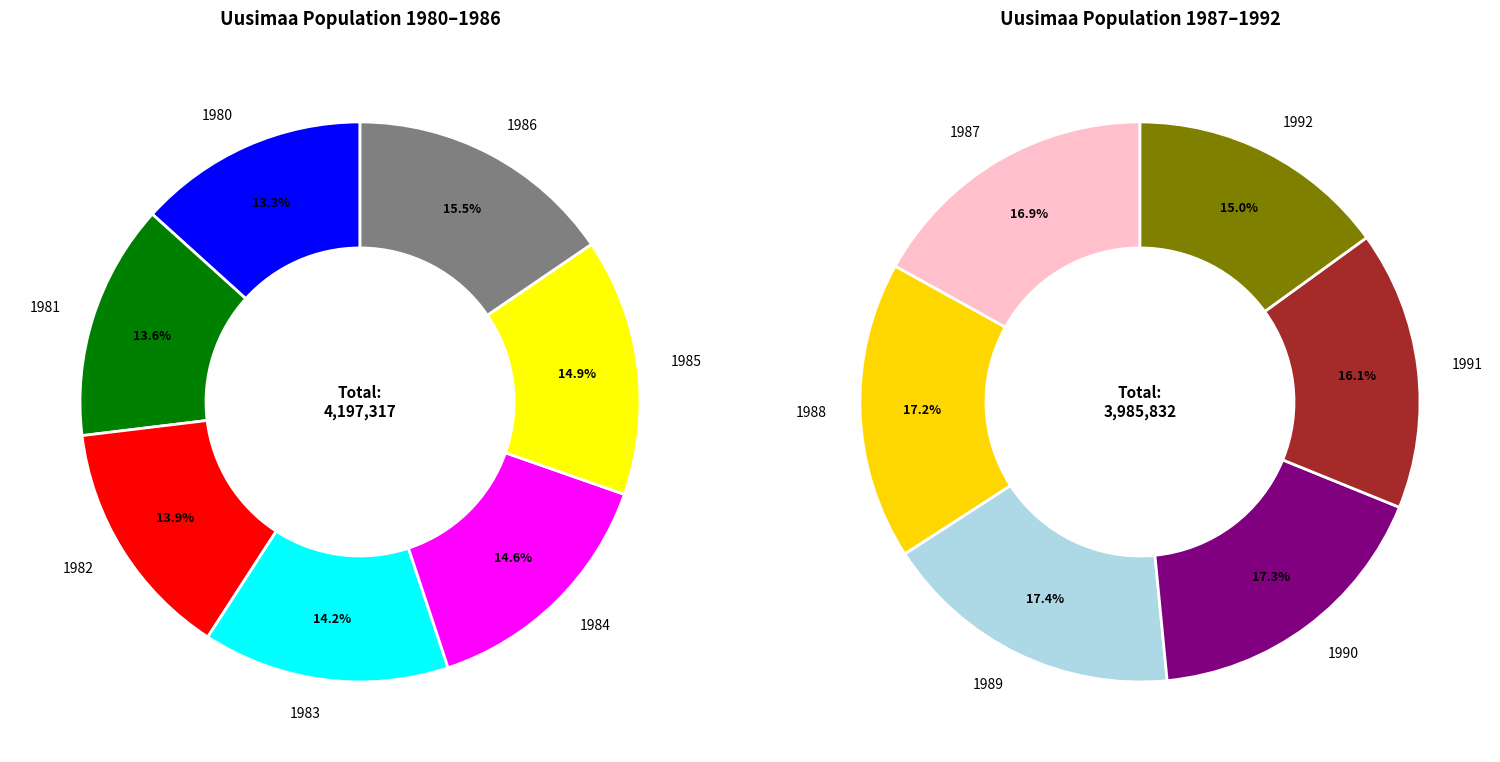

What is the largest slice in the pie chart?

1989